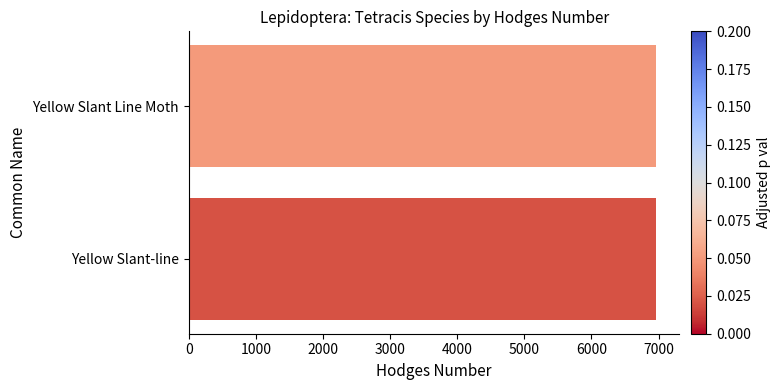

How many categories are shown in the chart?

2